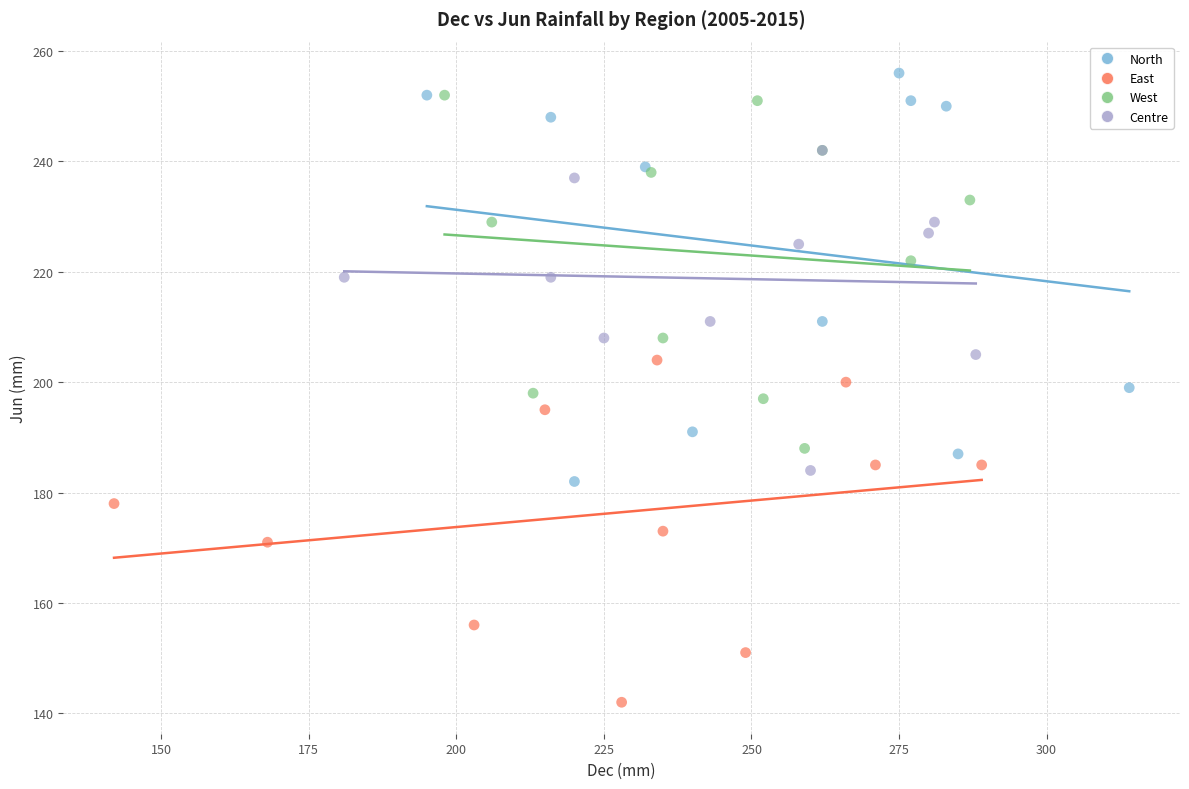

Which series has the largest Y range (max minus min)?

North